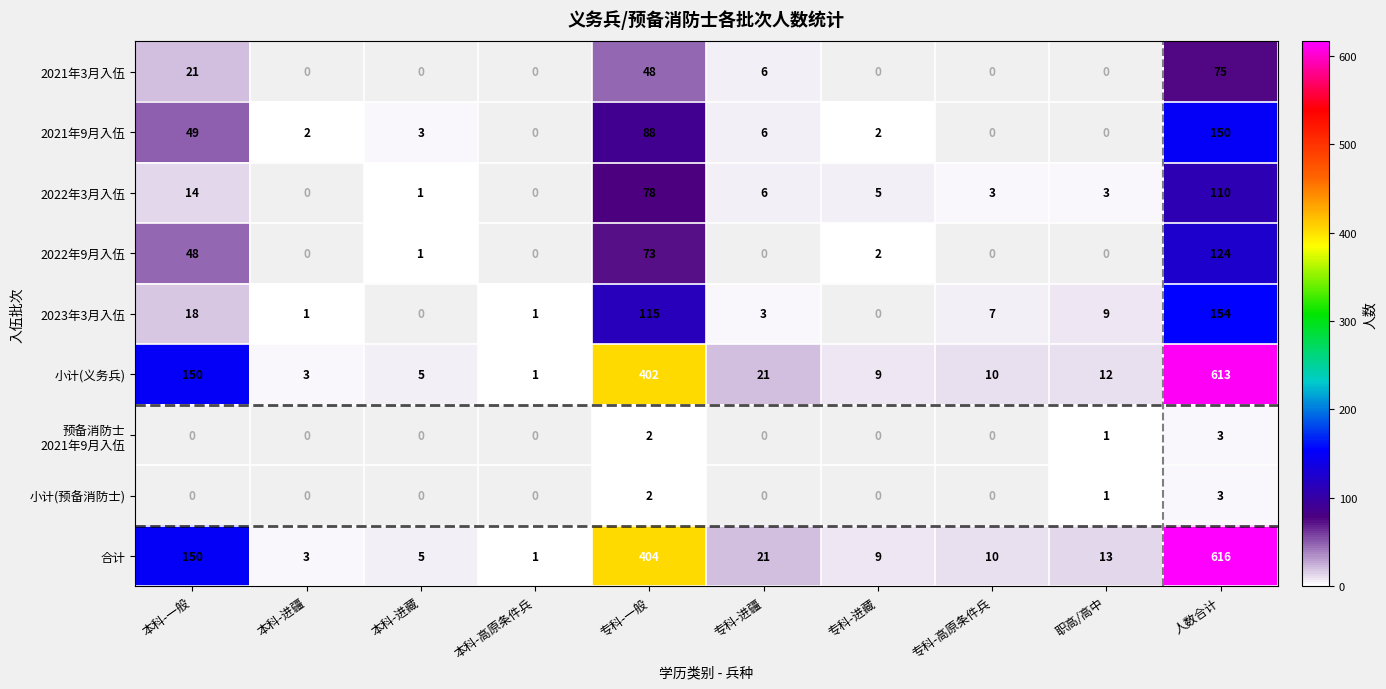

Is it true that 2022年9月入伍 equals 73 at 专科-一般?

True